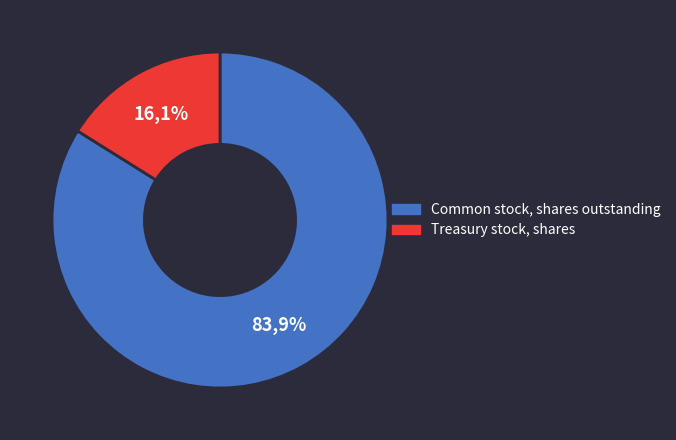

What is the total percentage of Common stock, shares outstanding and Treasury stock, shares?

100.0%